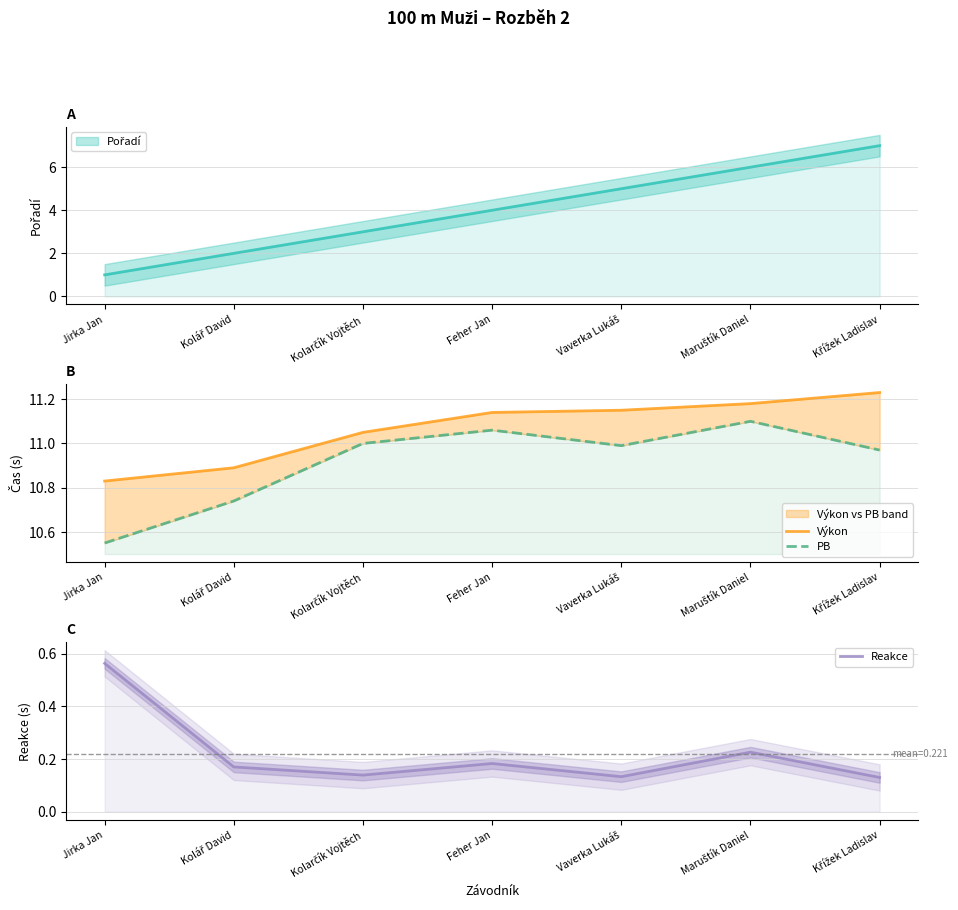

The PB series shows 6.5 at Kolarčík Vojtěch. True or false?

False